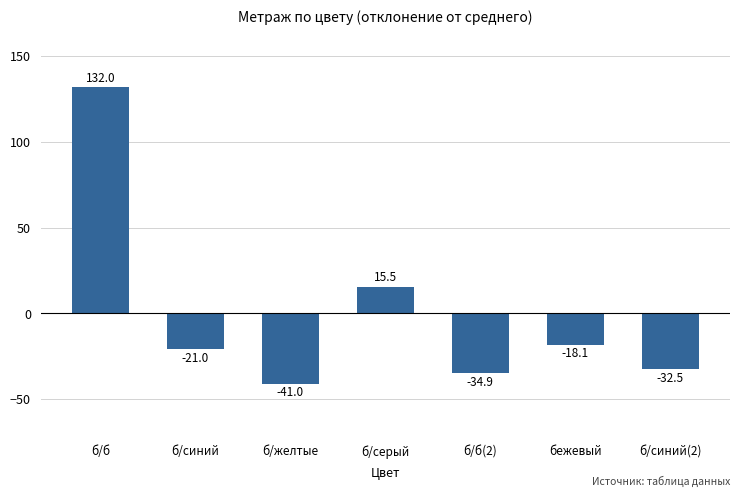

What is the difference between the second highest and second lowest values?

50.4